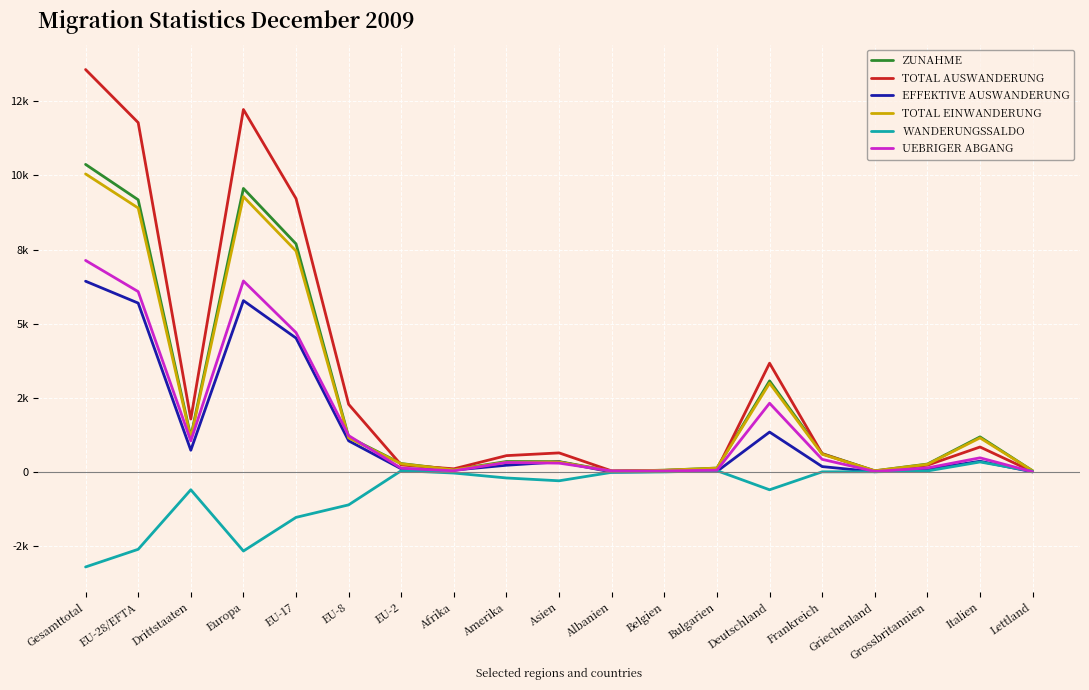

Does the chart have visible grid lines?

Yes